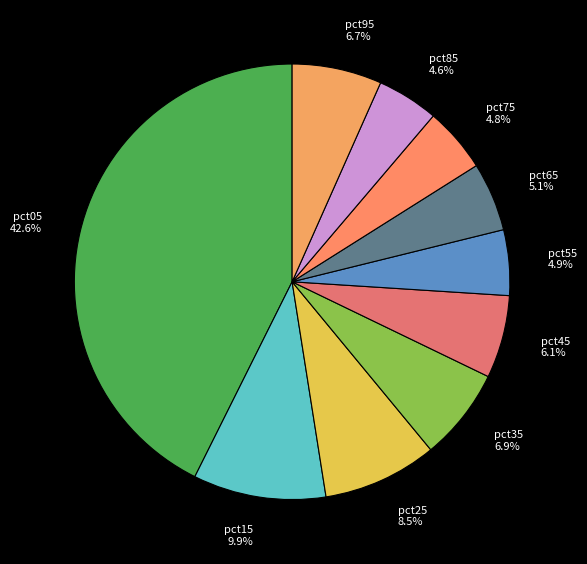

To the nearest percent, what percentage of the pie is pct65?

5%